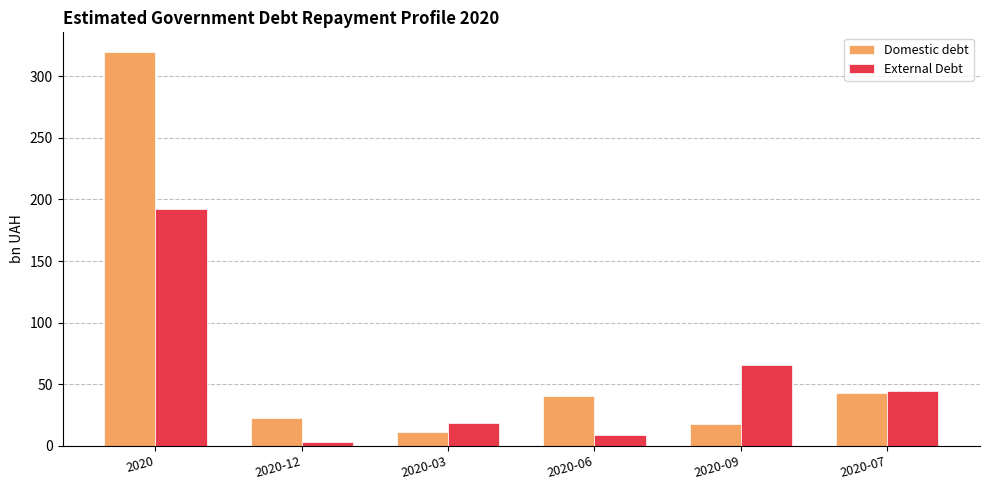

At how many categories does at least one series exceed 163?

1